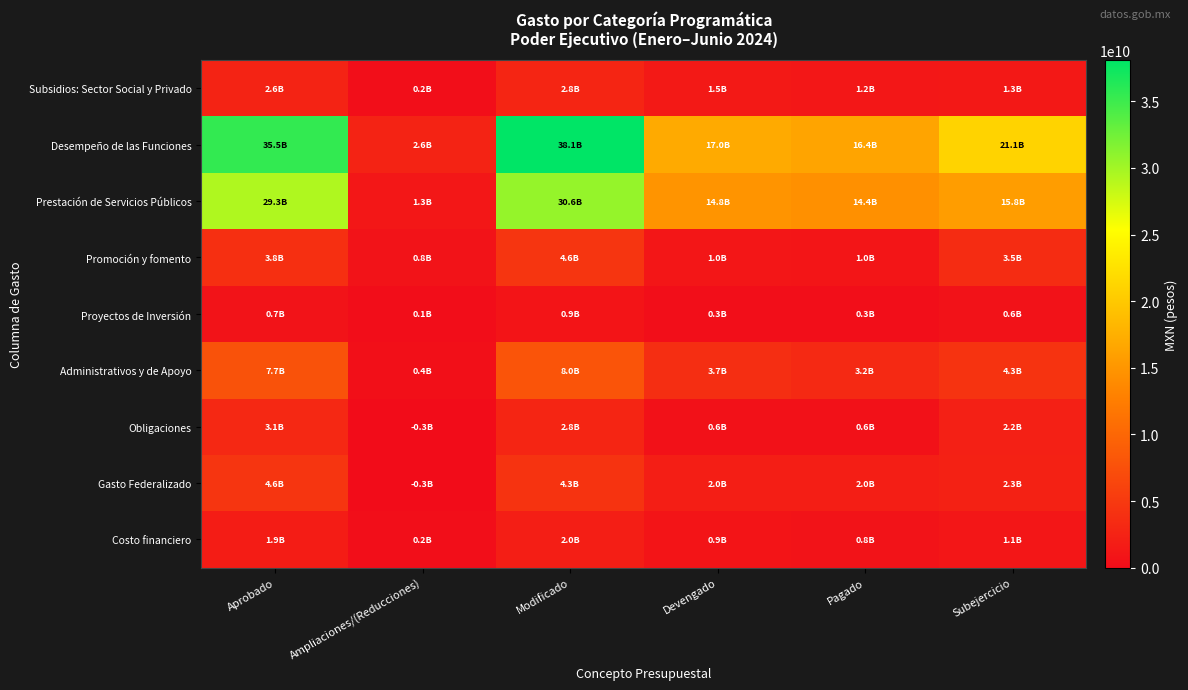

At which category does the chart reach its minimum across all series?

Ampliaciones/(Reducciones)